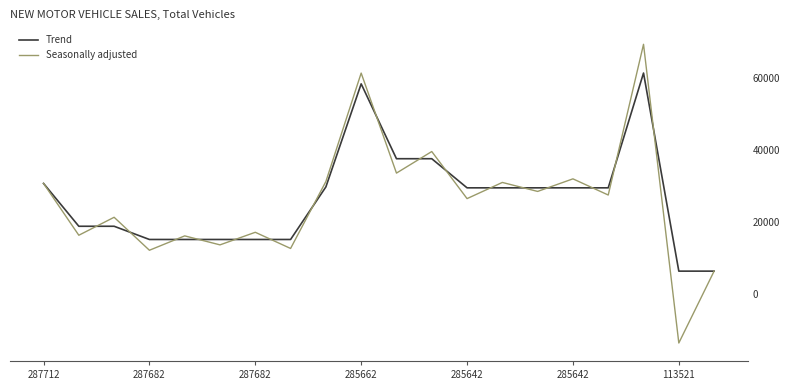

Which series has the largest total across all categories?

Trend